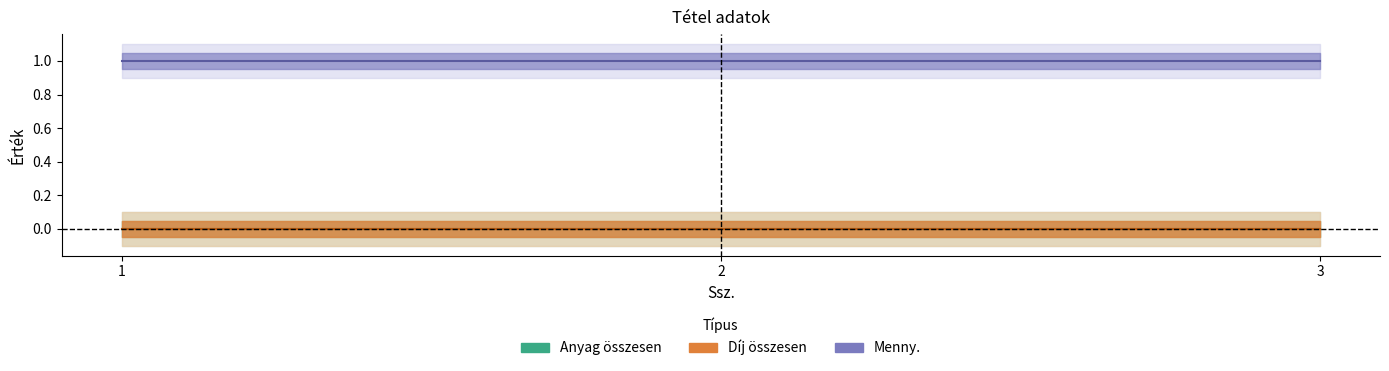

Which category has the lowest value across all series?

1